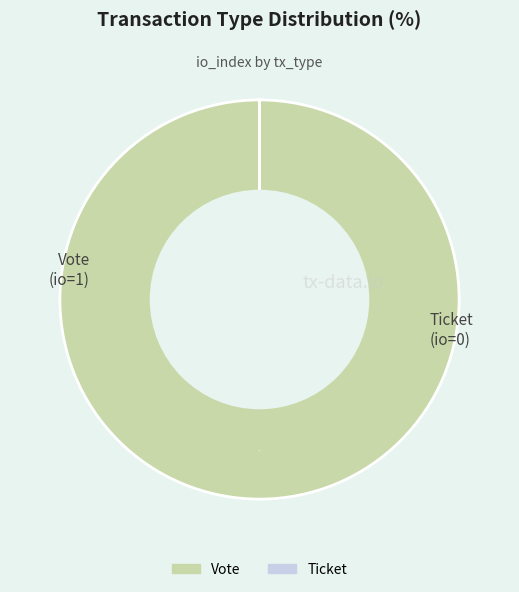

To the nearest percent, what portion does Vote represent?

100%